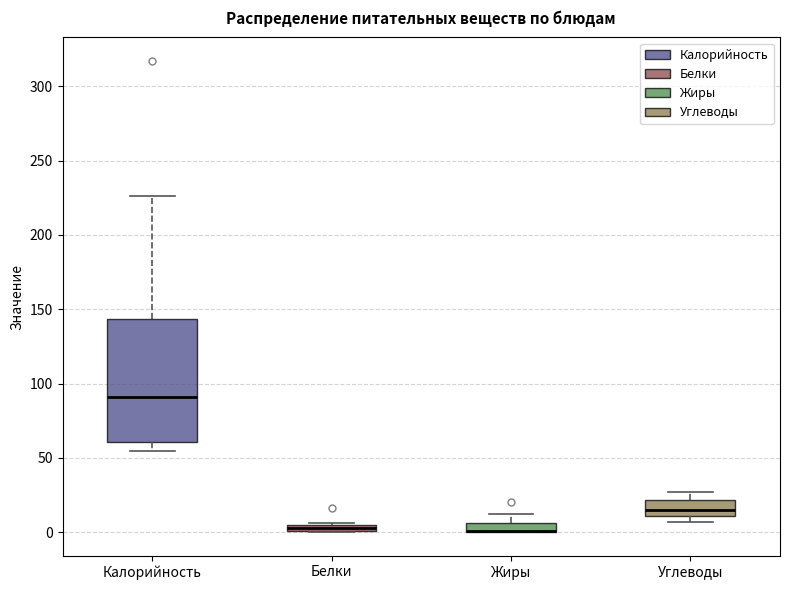

Where is the upper edge of the box for Жиры on the y-axis? The values are not printed on the chart, so give them approximately, as read against the axis.

5